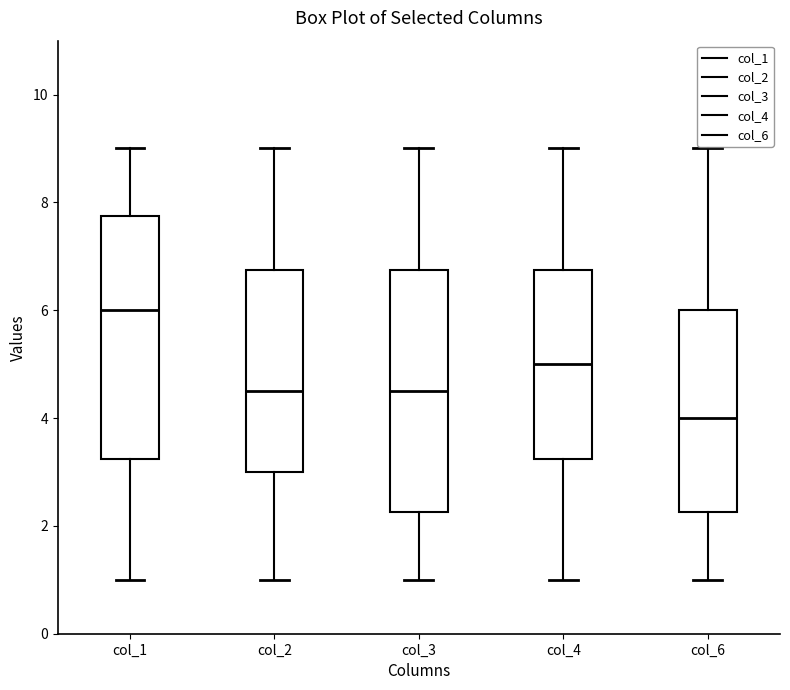

Reading left to right, transcribe this box plot: for each box, give where its median line is, the range the box spans, and where its two whiskers end, as read against the y-axis. The values are not printed on the chart, so give them approximately, as read against the axis.

col_1: median 6.0, box 3.2 to 7.8, whiskers 1.0 to 9.0
col_2: median 4.6, box 3.0 to 6.8, whiskers 1.0 to 9.0
col_3: median 4.6, box 2.2 to 6.8, whiskers 1.0 to 9.0
col_4: median 5.0, box 3.2 to 6.8, whiskers 1.0 to 9.0
col_6: median 4.0, box 2.2 to 6.0, whiskers 1.0 to 9.0